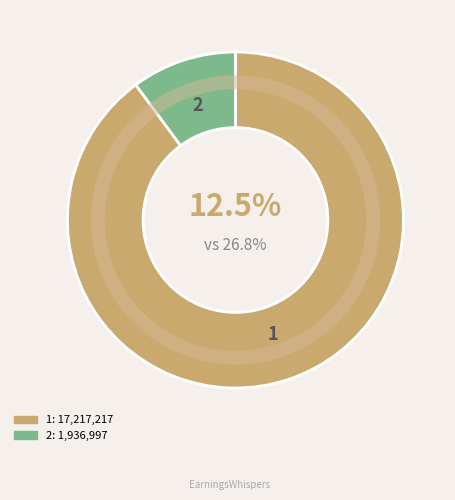

To the nearest percent, what percentage of the pie is 2?

10%